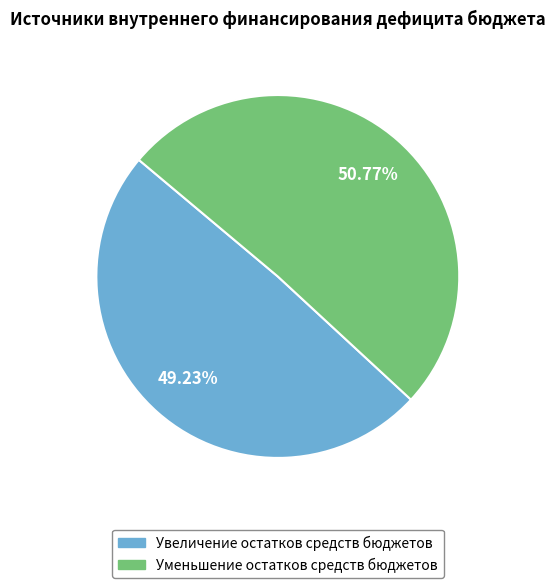

Which category has the smallest portion of the pie?

Увеличение остатков средств бюджетов